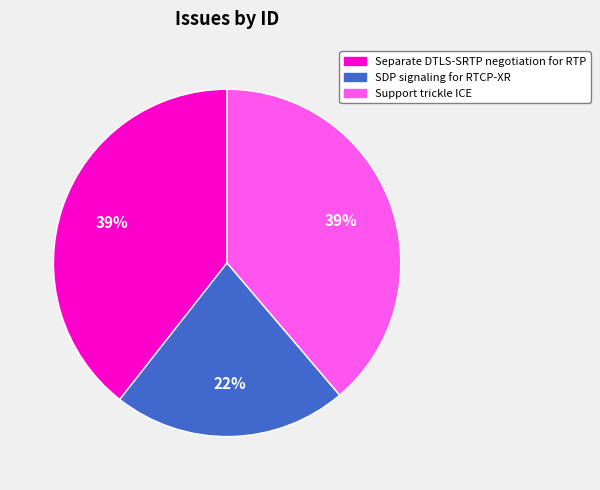

Do Separate DTLS-SRTP negotiation for RTP and Support trickle ICE together represent more than half of the pie?

Yes